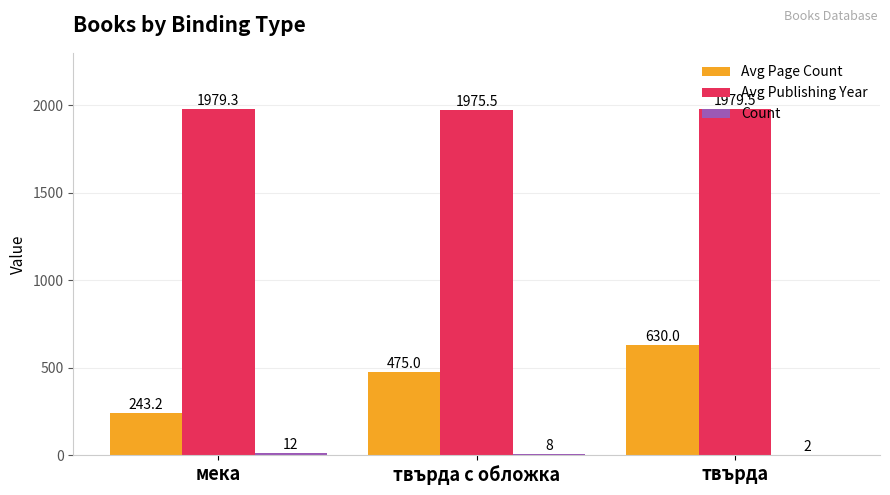

What is the sum of the Avg Publishing Year values at мека and твърда с обложка?

3954.8